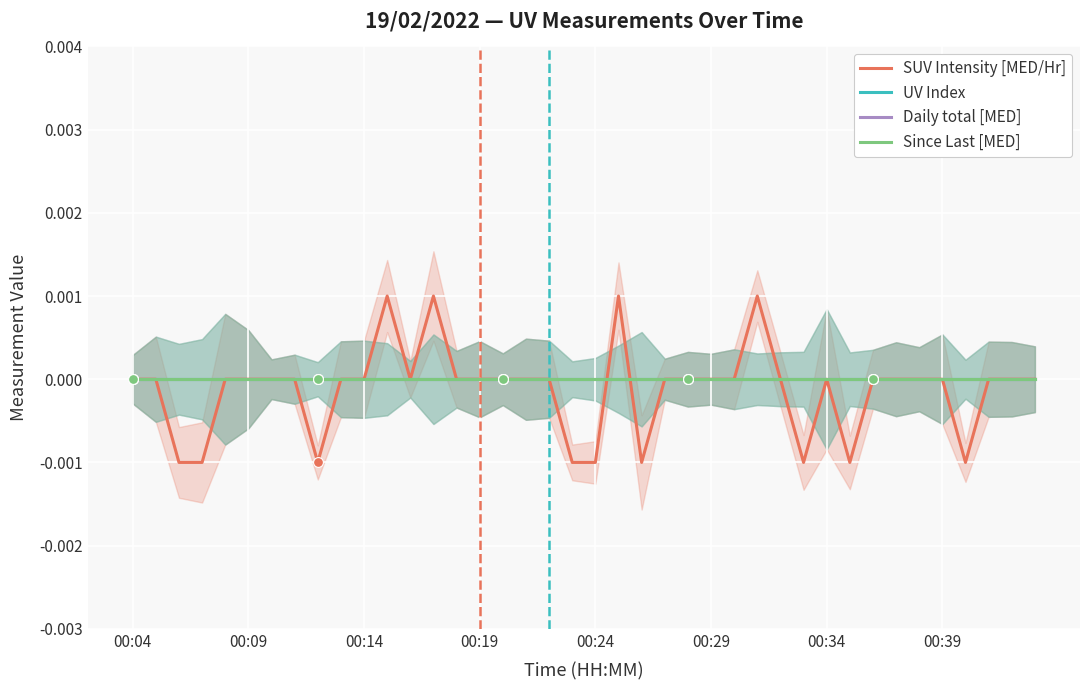

Which series reaches the maximum Y coordinate?

SUV Intensity [MED/Hr]